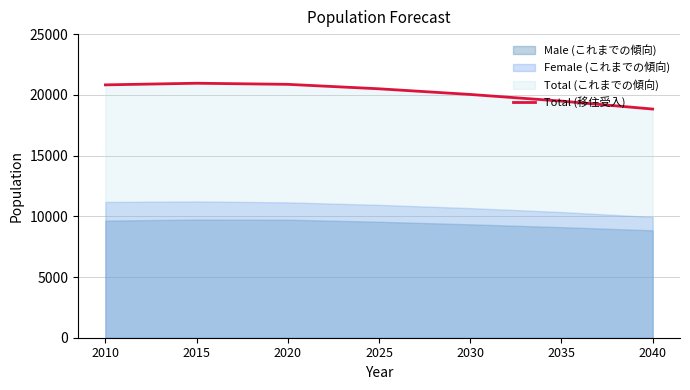

Rank the categories by value from highest to lowest.

2015, 2020, 2010, 2025, 2030, 2035, 2040